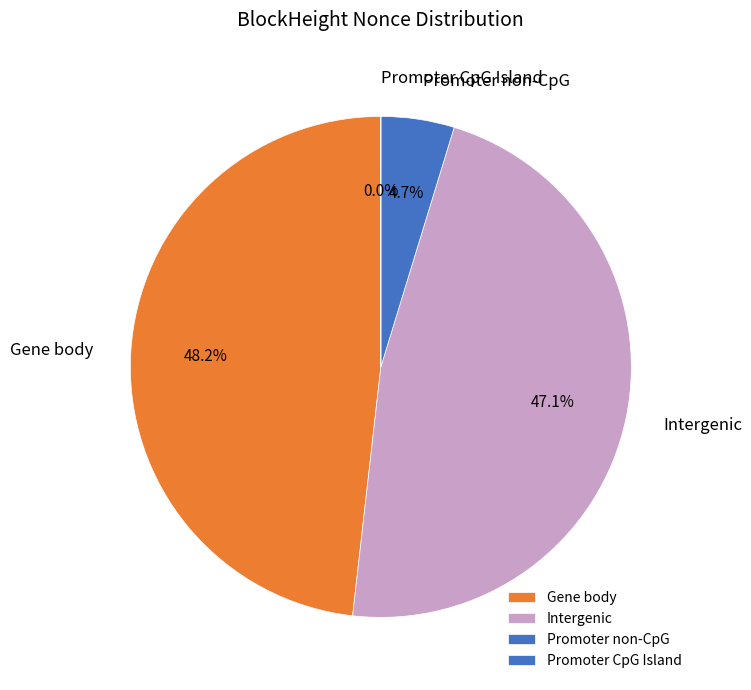

Between Gene body and Promoter non-CpG, which is larger?

Gene body